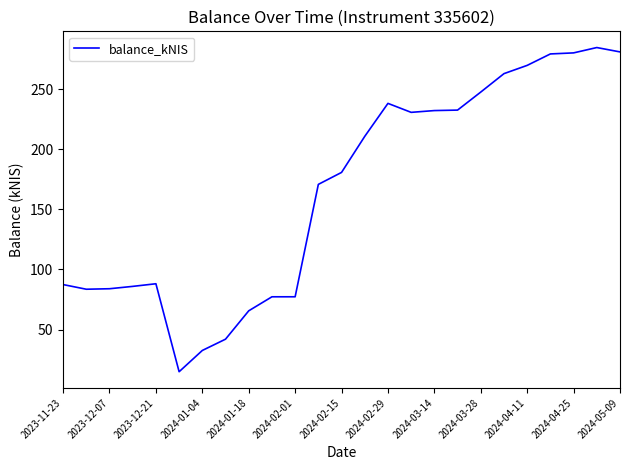

Count the number of data series in this chart.

1